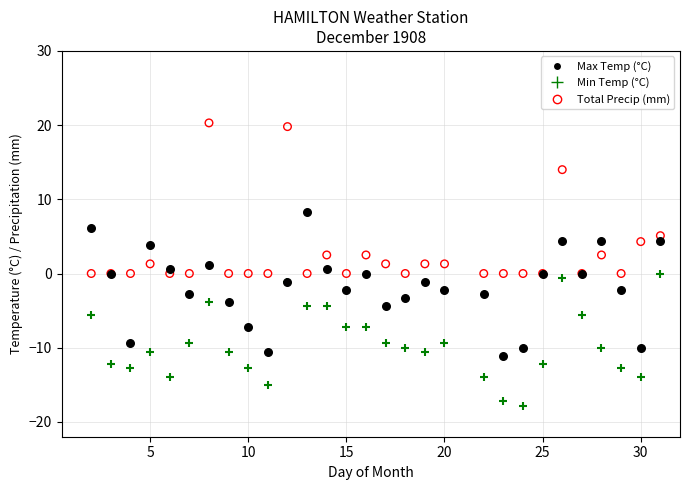

Which series reaches the maximum Y coordinate?

Total Precip (mm)